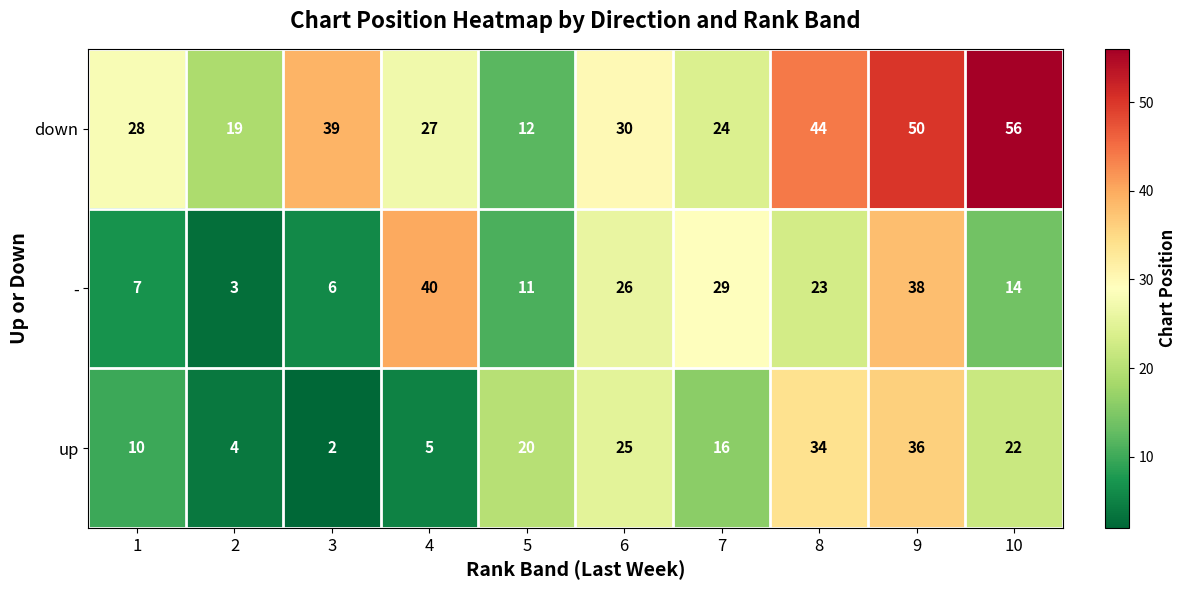

Where is down nearest to the value 34?

6